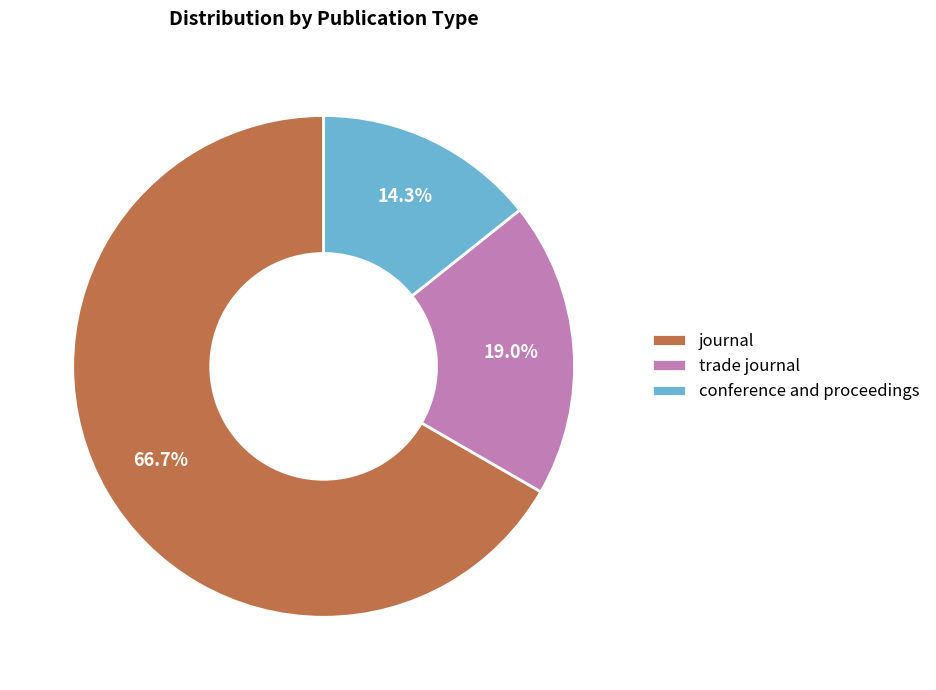

True or false: journal accounts for 67% of the total.

True